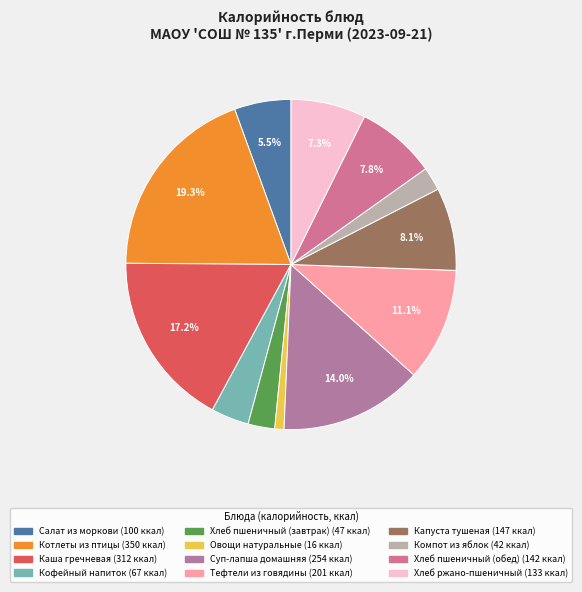

Rank the categories by value from lowest to highest.

Овощи натуральные, Компот из яблок, Хлеб пшеничный (завтрак), Кофейный напиток, Салат из моркови, Хлеб ржано-пшеничный, Хлеб пшеничный (обед), Капуста тушеная, Тефтели из говядины, Суп-лапша домашняя, Каша гречневая, Котлеты из птицы